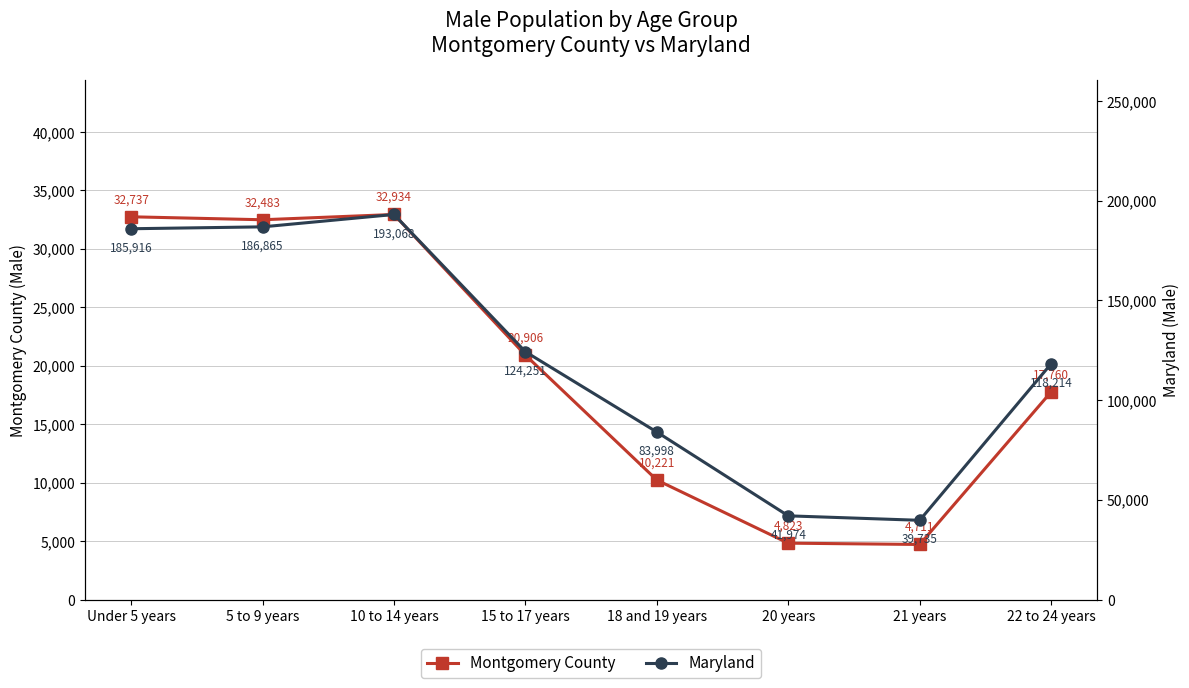

What is the value of the Maryland point at the 6th from the left?

41974